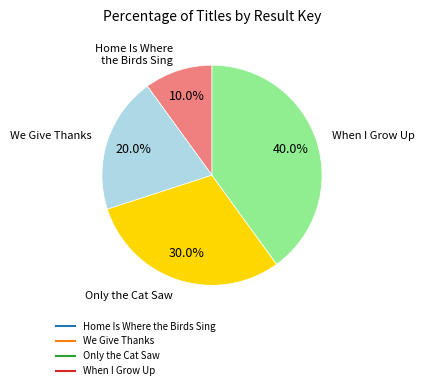

To the nearest percent, what is the difference between the We Give Thanks and Home Is Where the Birds Sing slice percentages?

10%